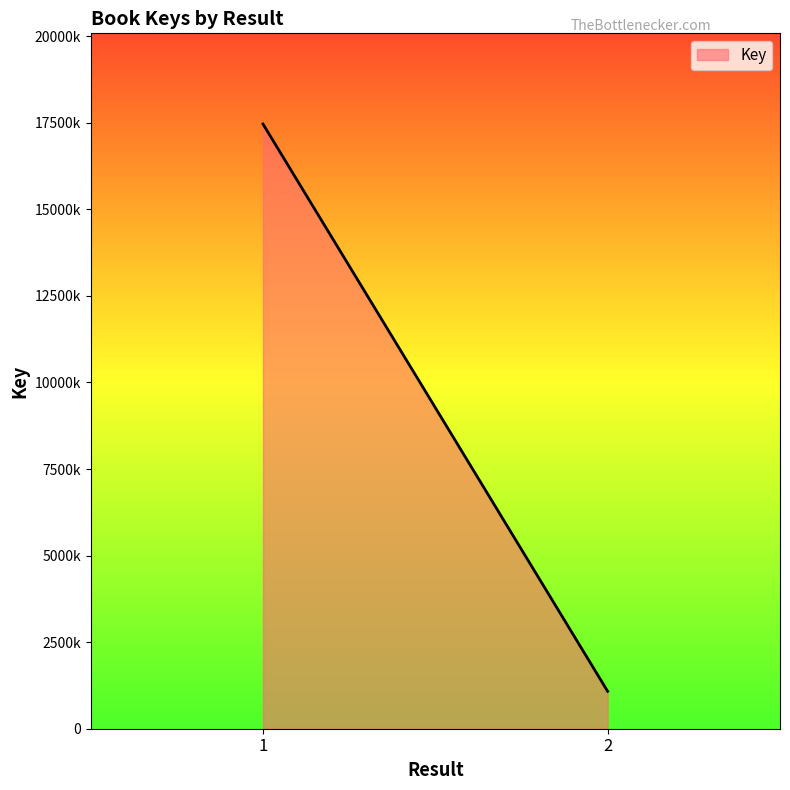

Does the chart display data point markers on the line(s)?

No